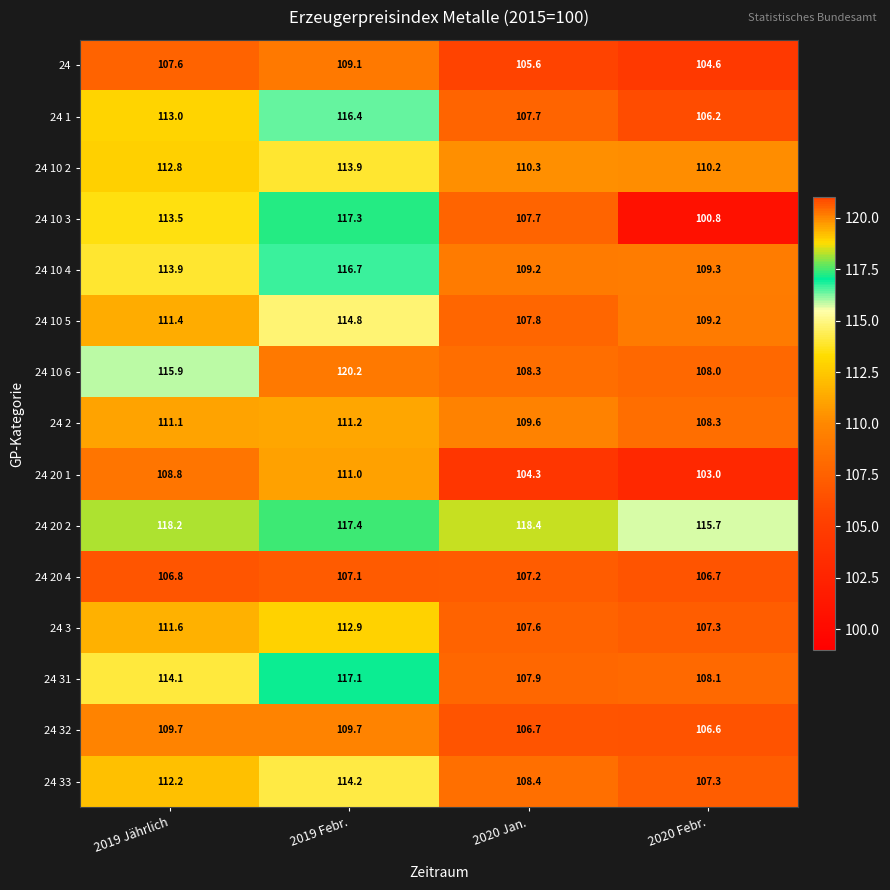

Between 2019 Febr. and 2020 Febr., which series saw the biggest shift?

24 10 3